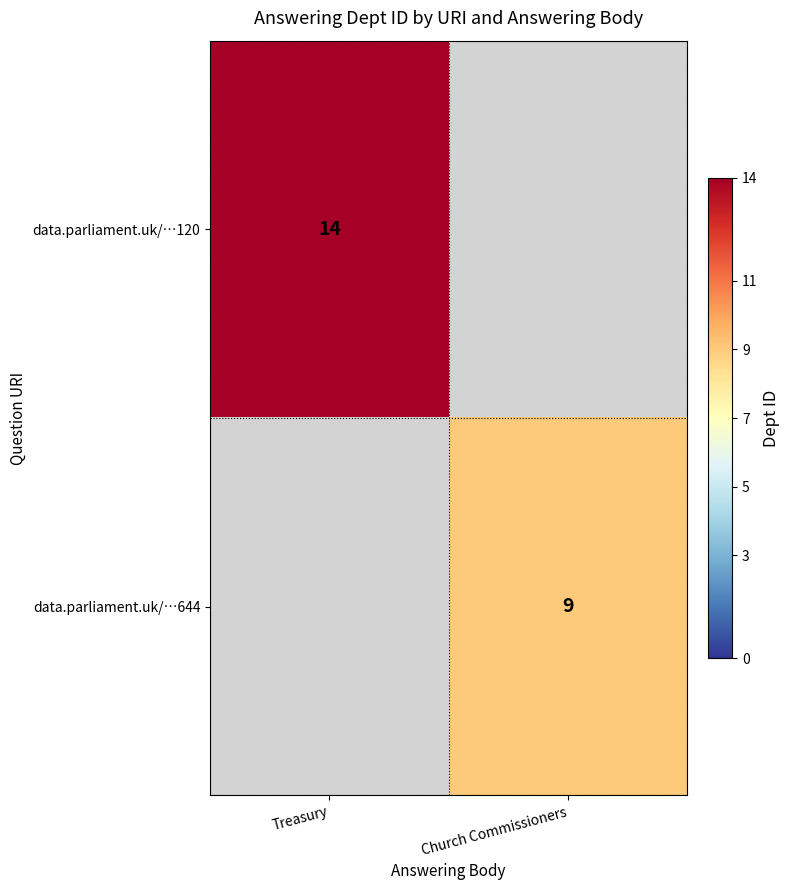

Is it true that data.parliament.uk/…120 equals 4 at Treasury?

False